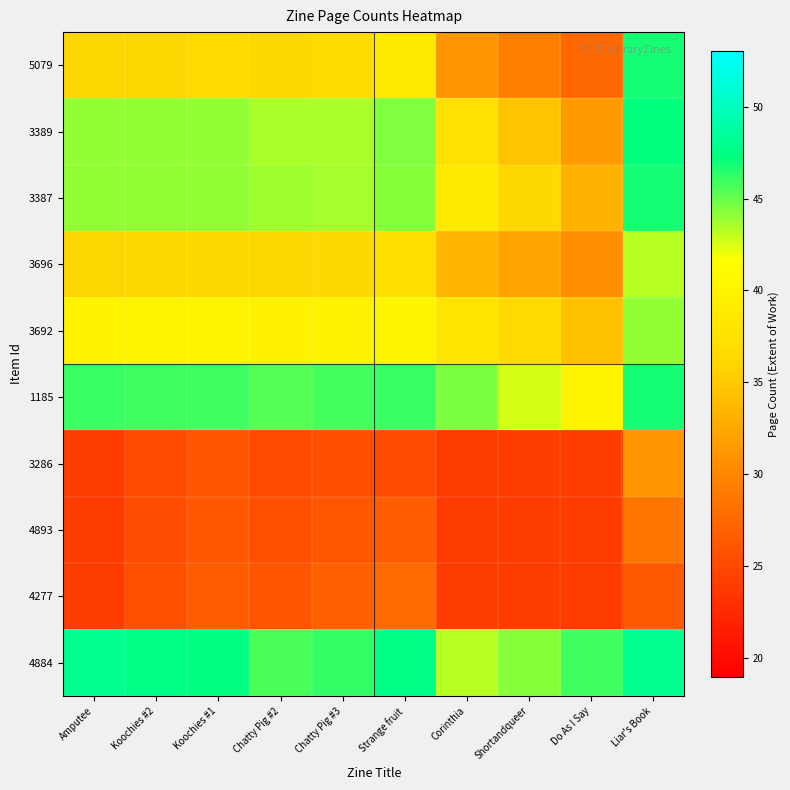

At Chatty Pig #2, list the series in order from largest to smallest.

4884, 1185, 3387, 3389, 3692, 5079, 3696, 4277, 4893, 3286